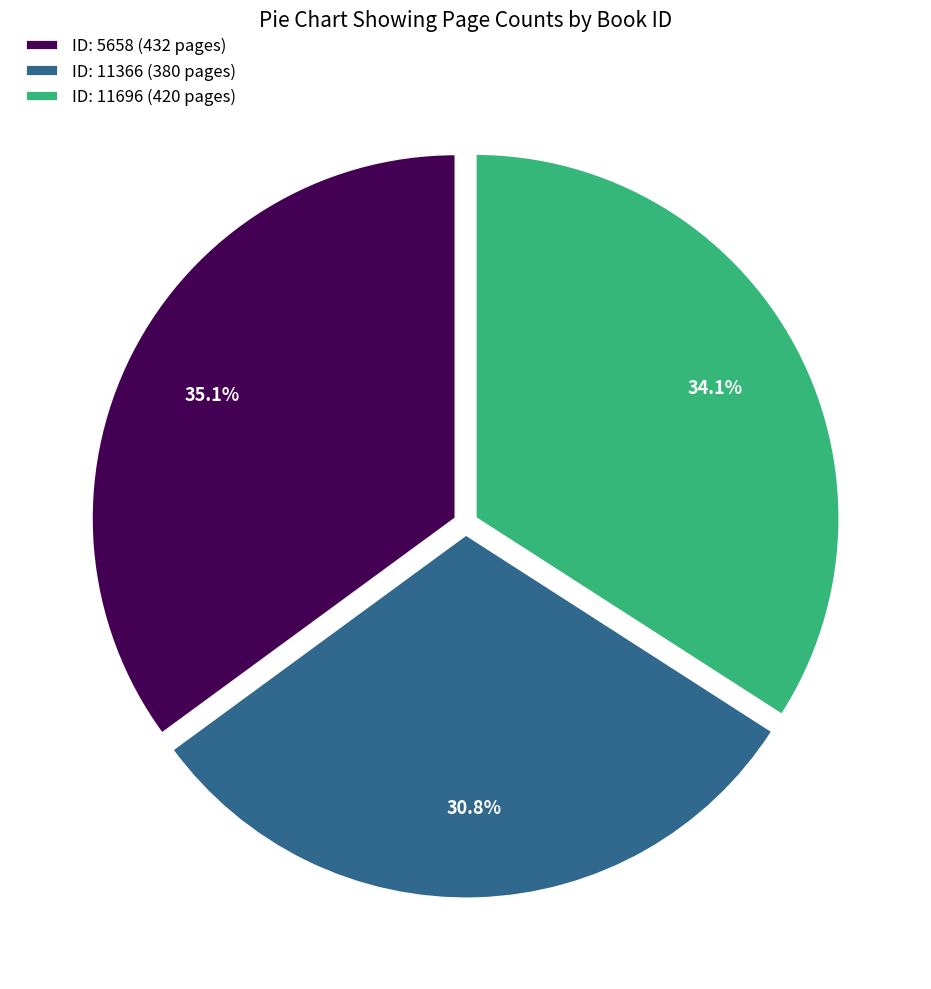

Is there a majority slice in this chart?

No